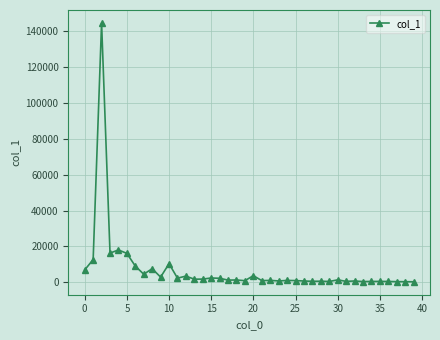

True or false: the data has more than 1 interior local peaks.

True